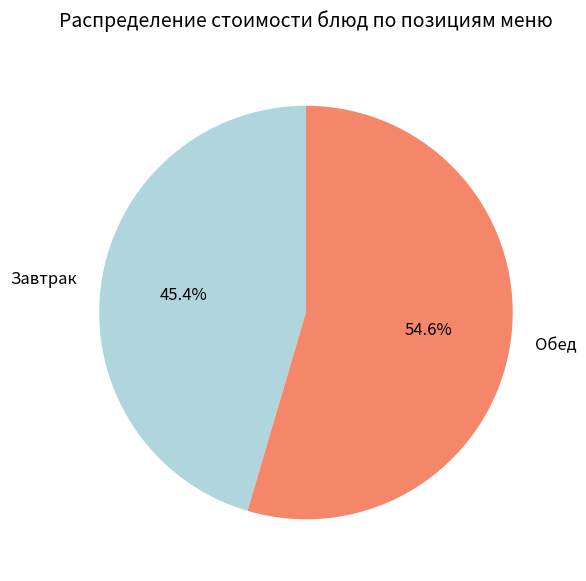

What is the total percentage of Обед and Завтрак?

100.0%